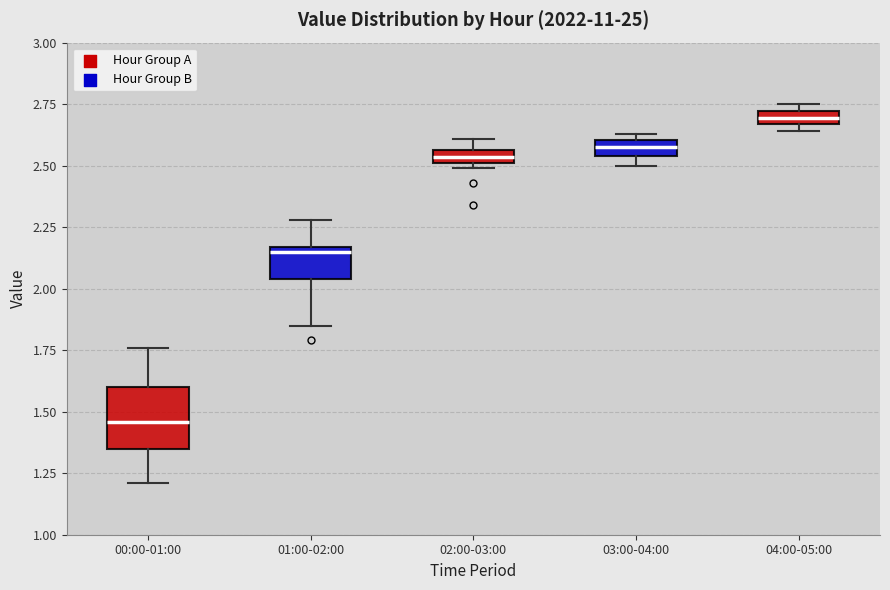

Which box has the highest median line?

04:00-05:00